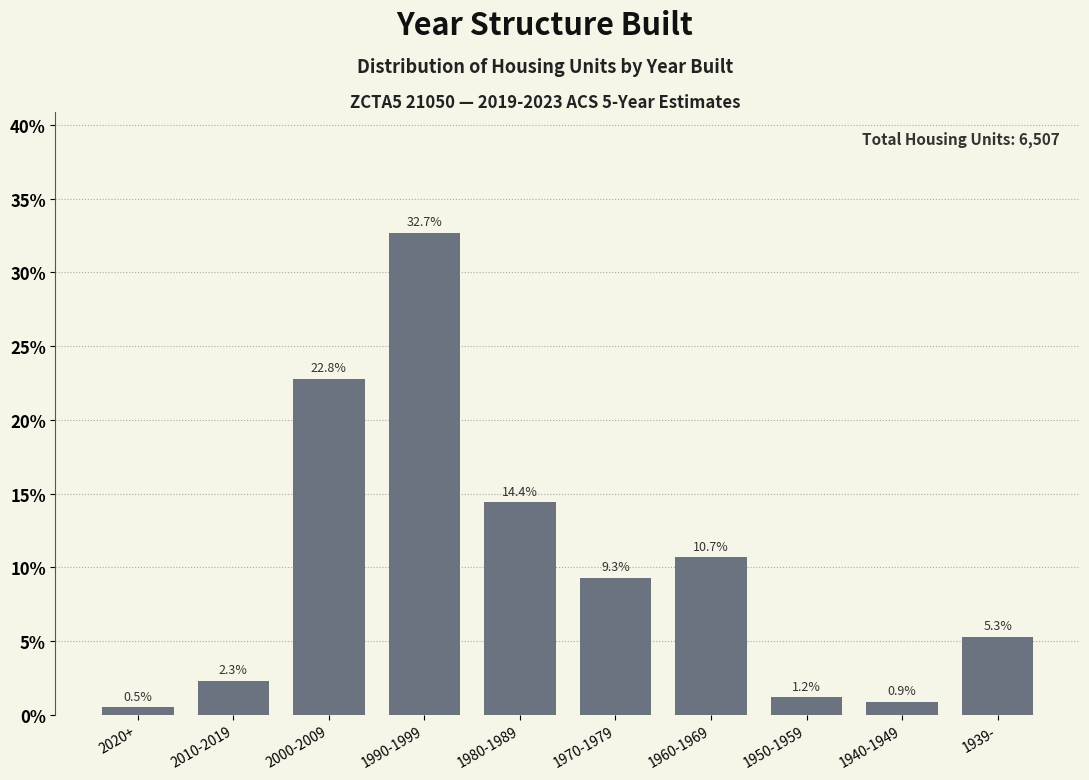

Reading left to right, extract all data points from this chart.

2020+=0.5	2010-2019=2.3	2000-2009=22.8	1990-1999=32.7	1980-1989=14.4	1970-1979=9.3	1960-1969=10.7	1950-1959=1.2	1940-1949=0.9	1939-=5.3